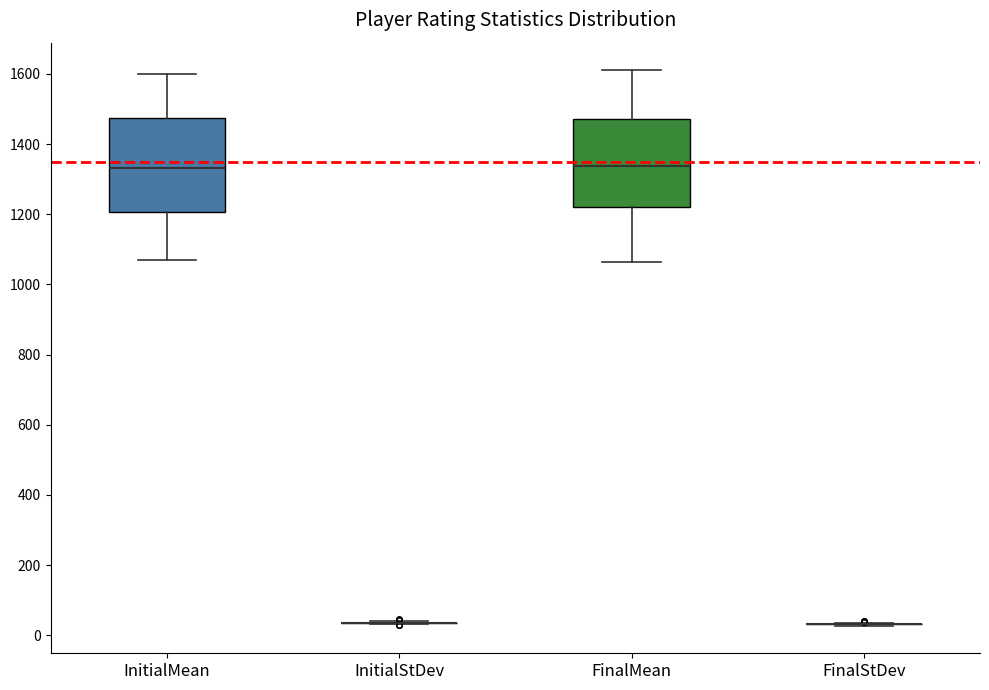

Reading left to right, transcribe this box plot: for each box, give where its median line is, the range the box spans, and where its two whiskers end, as read against the y-axis. The values are not printed on the chart, so give them approximately, as read against the axis.

InitialMean: median 1340, box 1200 to 1480, whiskers 1080 to 1600
InitialStDev: box collapsed to a line at 40, whiskers 40 to 40
FinalMean: median 1340, box 1220 to 1480, whiskers 1060 to 1620
FinalStDev: box collapsed to a line at 40, whiskers 20 to 40